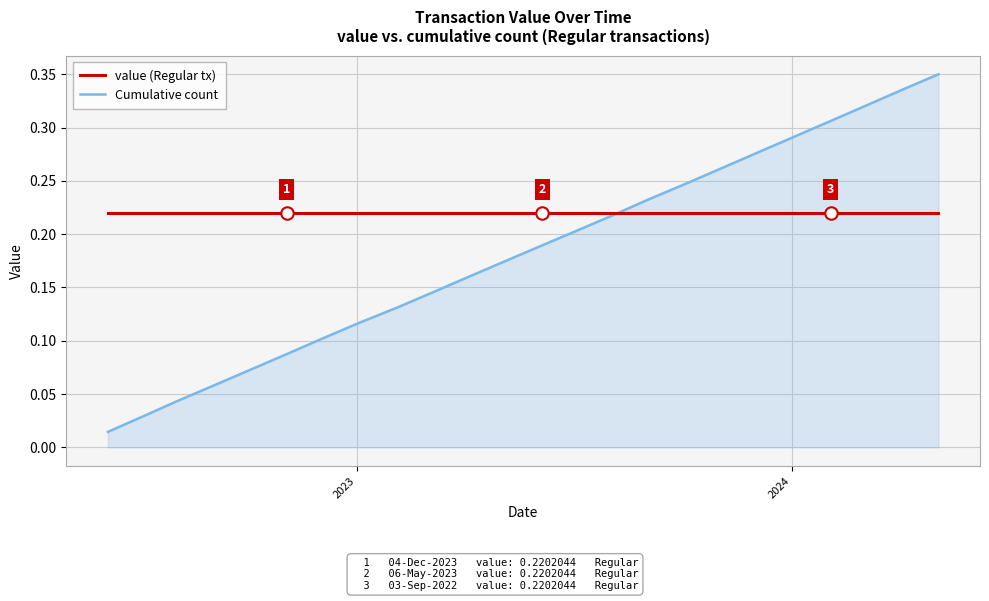

Which series has the largest total across all categories?

value (Regular tx)